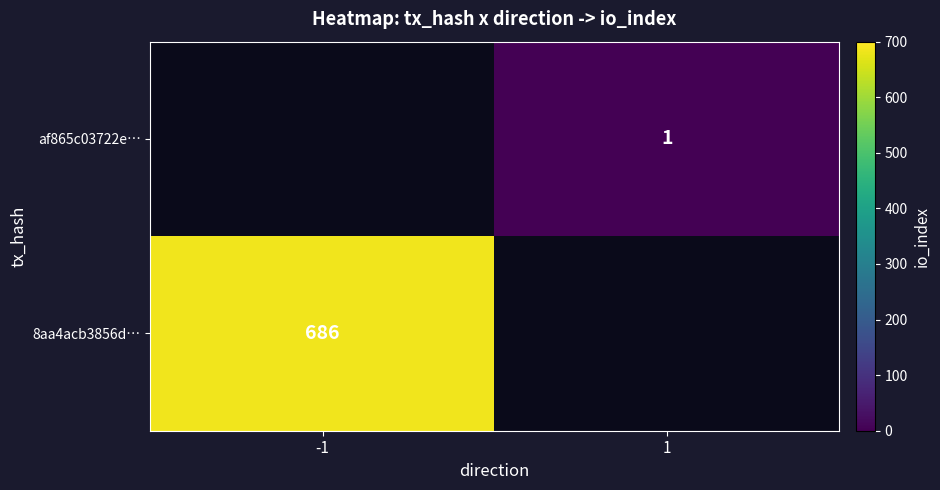

How many series are shown in this chart?

2